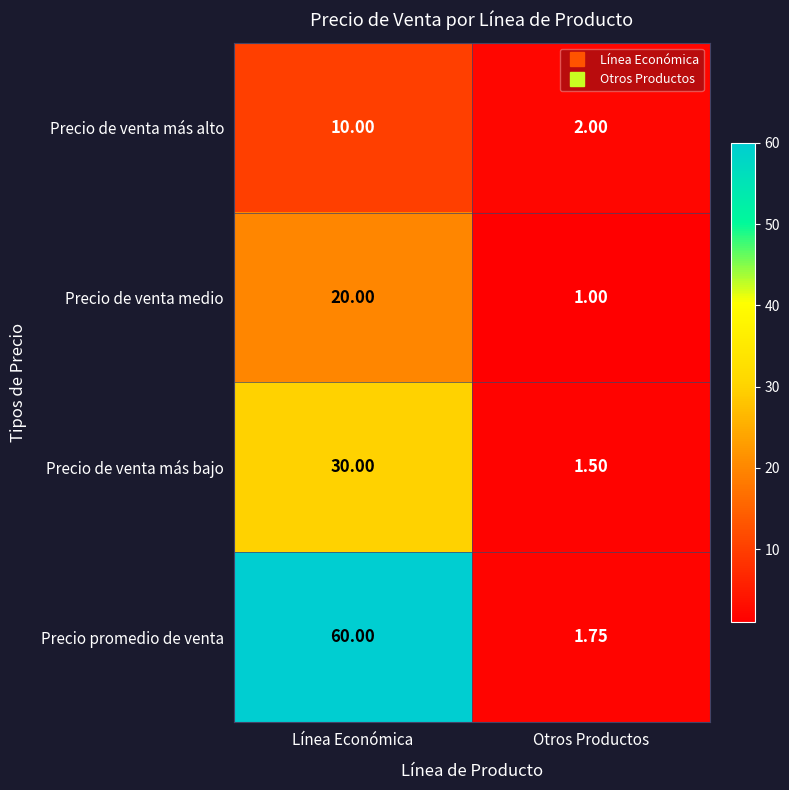

Which series has the largest range (max minus min)?

Precio promedio de venta